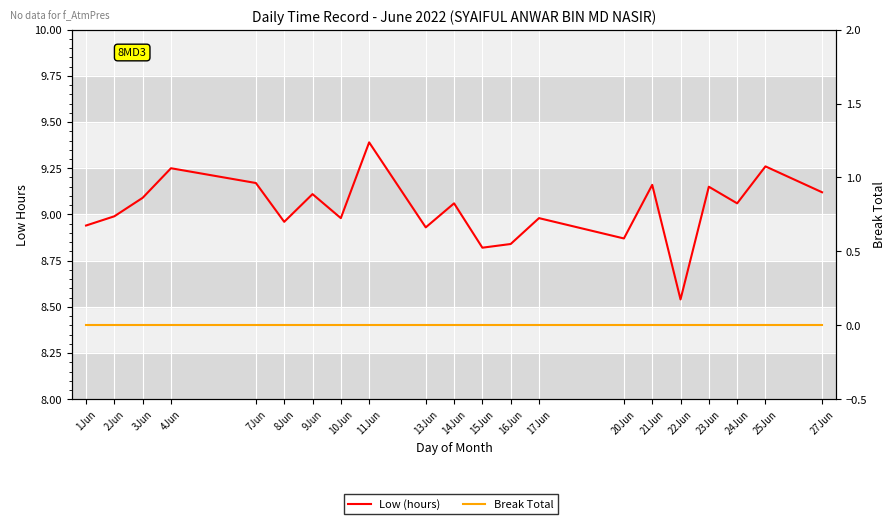

Between 16Jun and 17Jun, which series saw the biggest shift?

Low (hours)